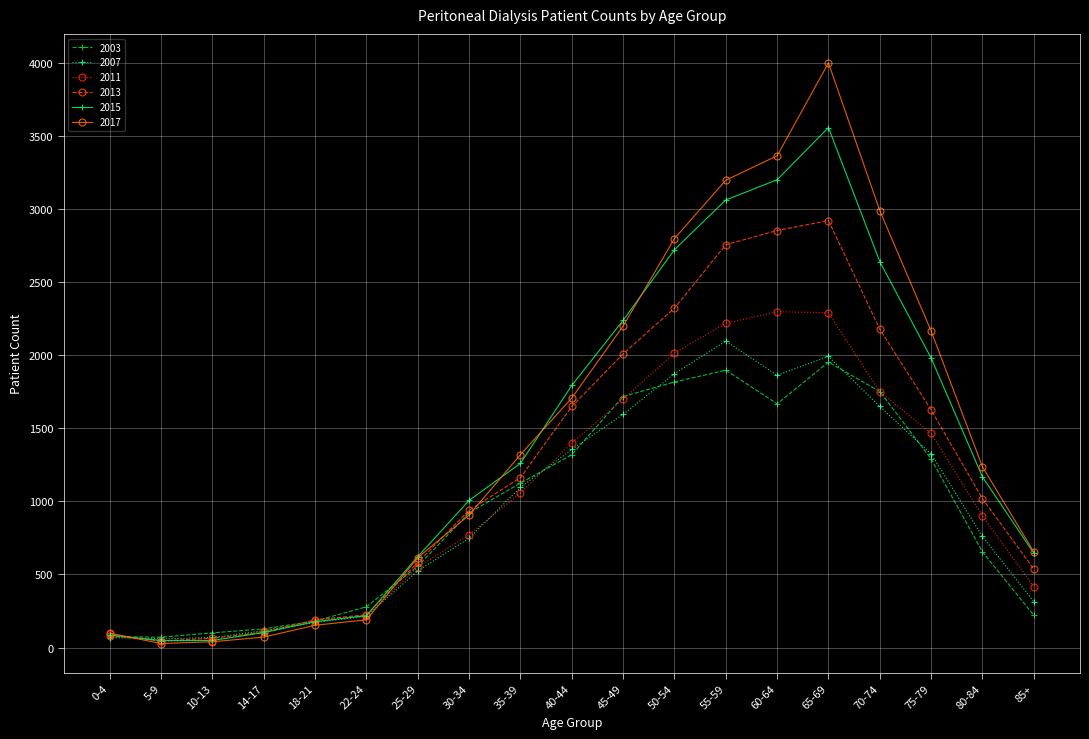

How many lines are shown in the chart?

6